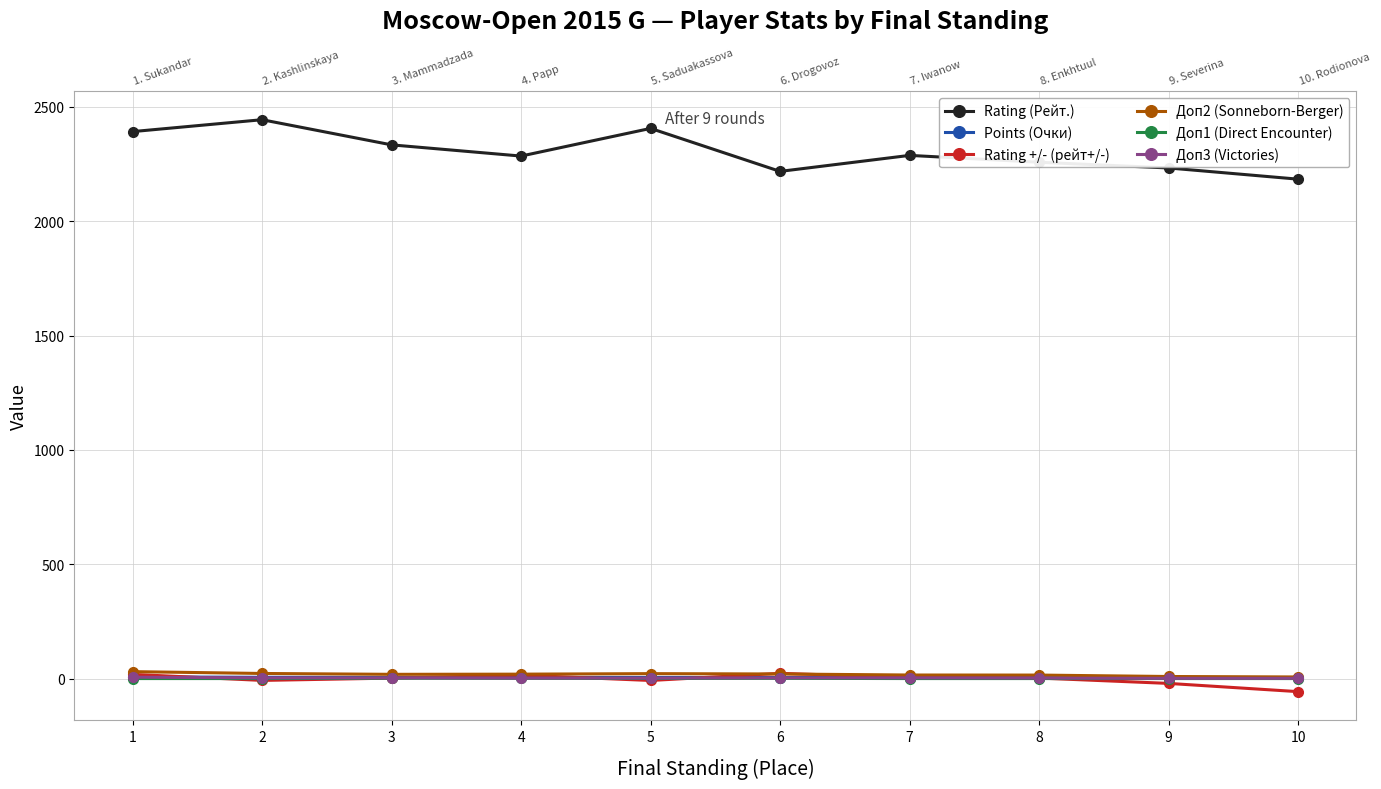

What is the sum of the Rating +/- (рейт+/-) values at 9 and 10?

-78.4